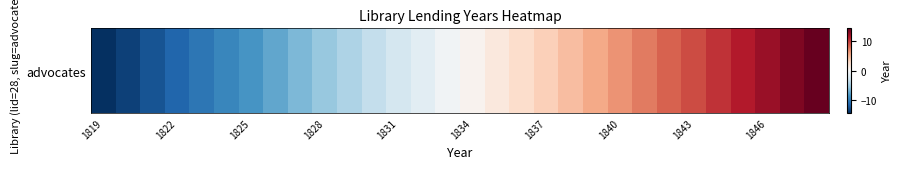

Reading left to right, list all the values displayed in this chart.

-14.5	-13.5	-12.5	-11.5	-10.5	-9.5	-8.5	-7.5	-6.5	-5.5	-4.5	-3.5	-2.5	-1.5	-0.5	0.5	1.5	2.5	3.5	4.5	5.5	6.5	7.5	8.5	9.5	10.5	11.5	12.5	13.5	14.5